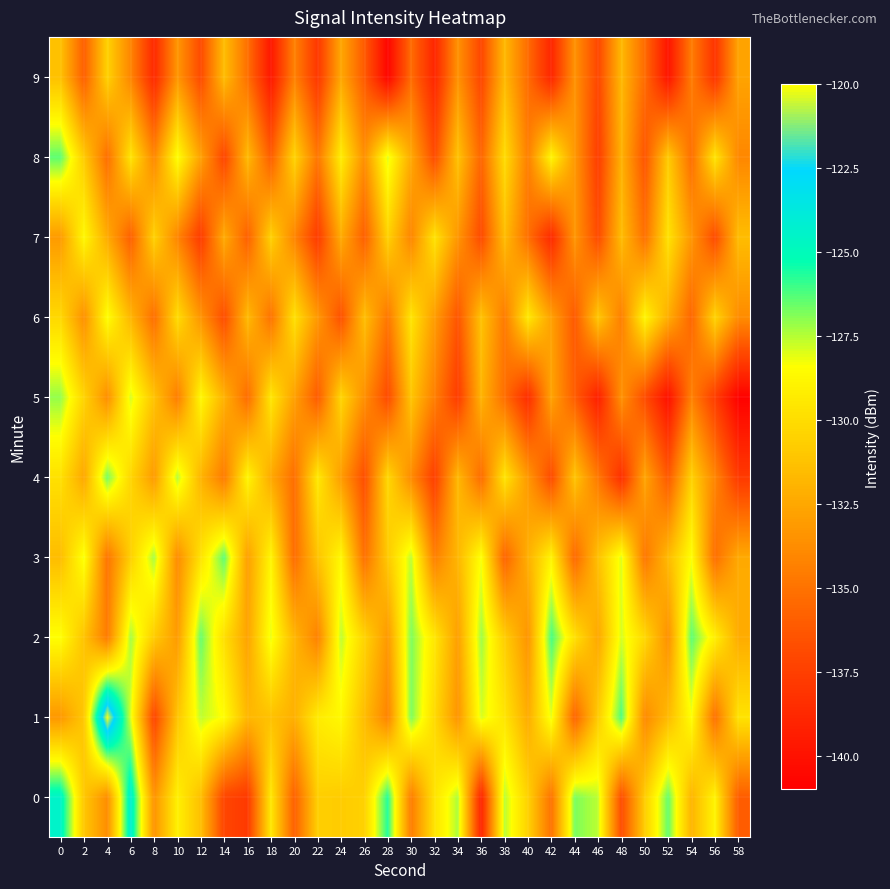

List the series in order of their peak value, lowest first.

9, 7, 6, 5, 4, 3, 8, 2, 0, 1